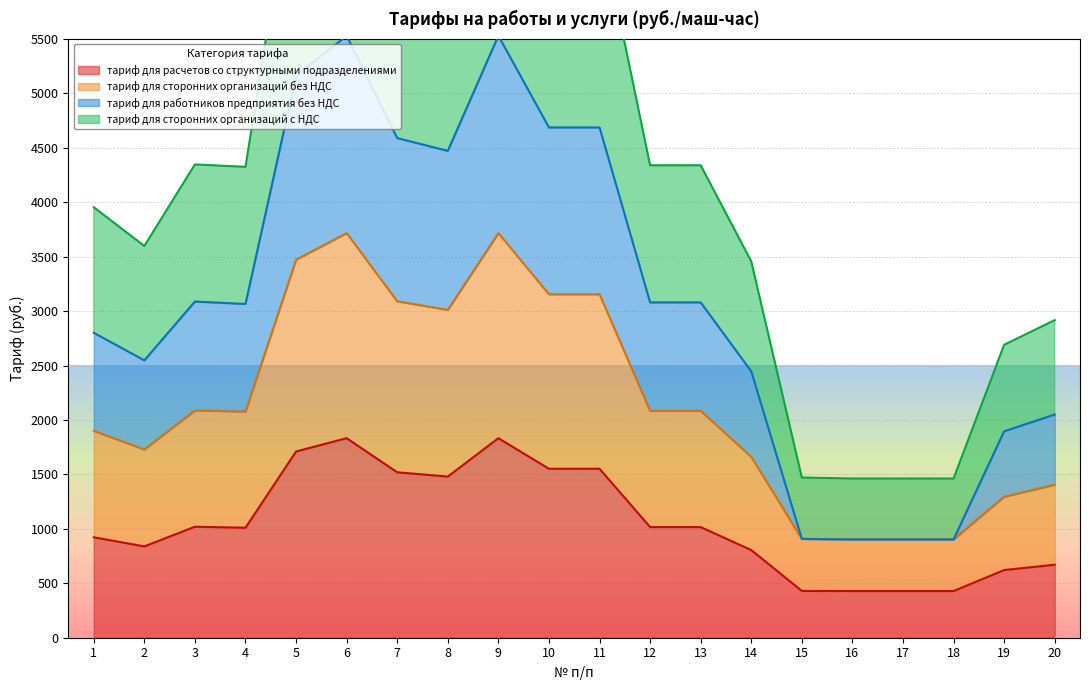

In тариф для расчетов со структурными подразделениями, how many points are lower than both neighbors (excluding endpoints)?

3